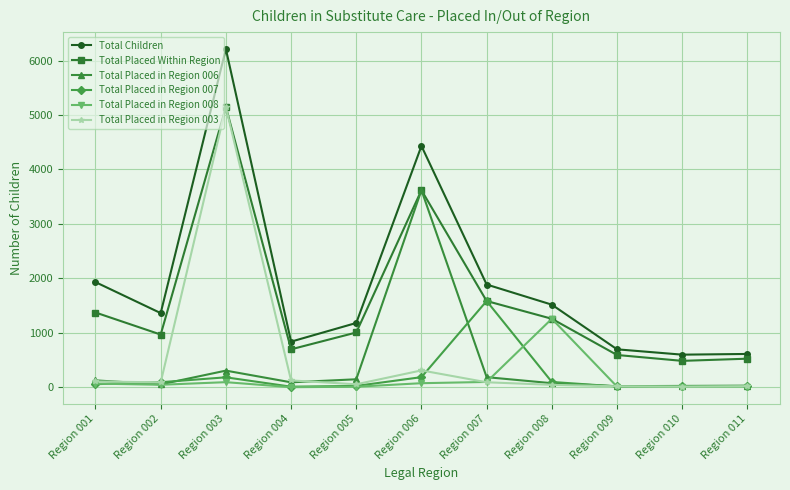

Which series changed the most between Region 002 and Region 011?

Total Children